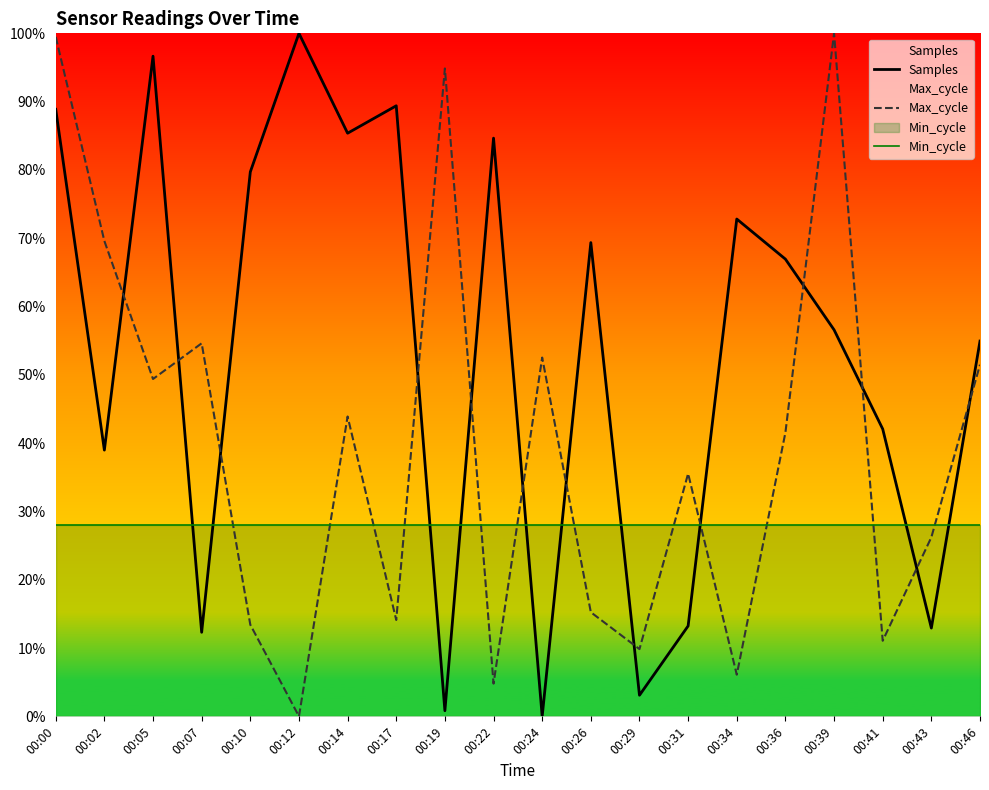

At which category does Samples reach its first local valley?

00:02